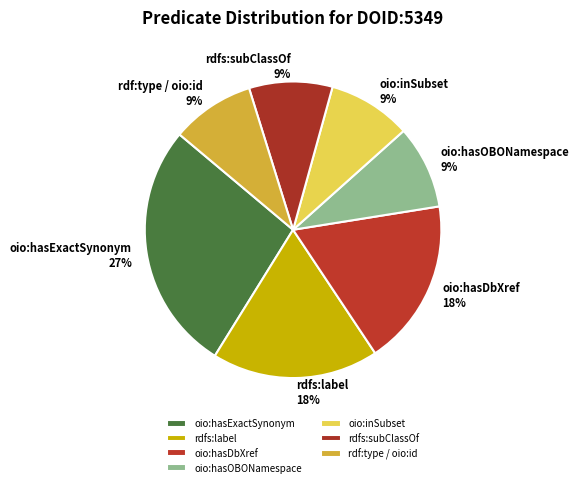

Do oio:inSubset and oio:hasOBONamespace together represent more than half of the pie?

No